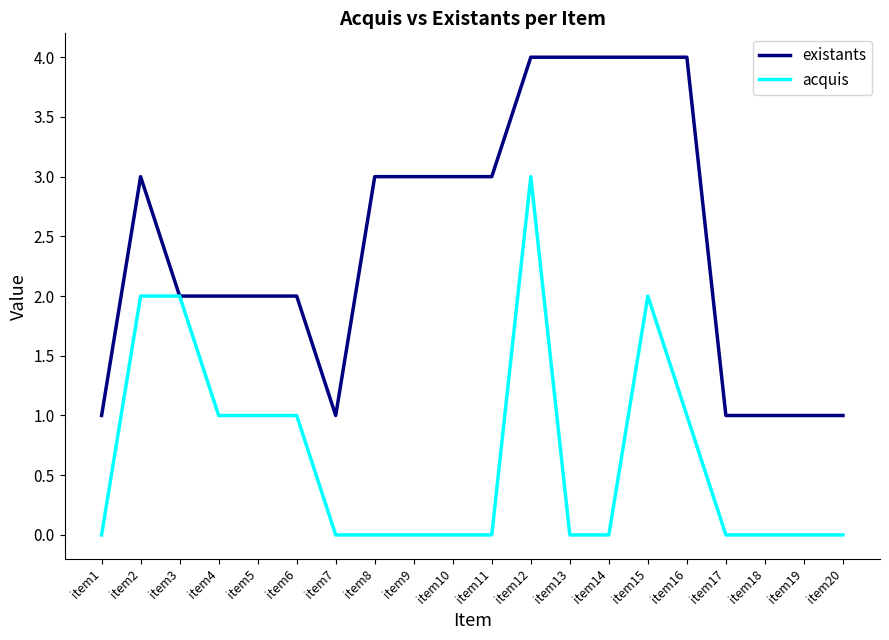

Reading left to right, extract all data points from this chart.

existants: 1	3	2	2	2	2	1	3	3	3	3	4	4	4	4	4	1	1	1	1
acquis: 0	2	2	1	1	1	0	0	0	0	0	3	0	0	2	1	0	0	0	0